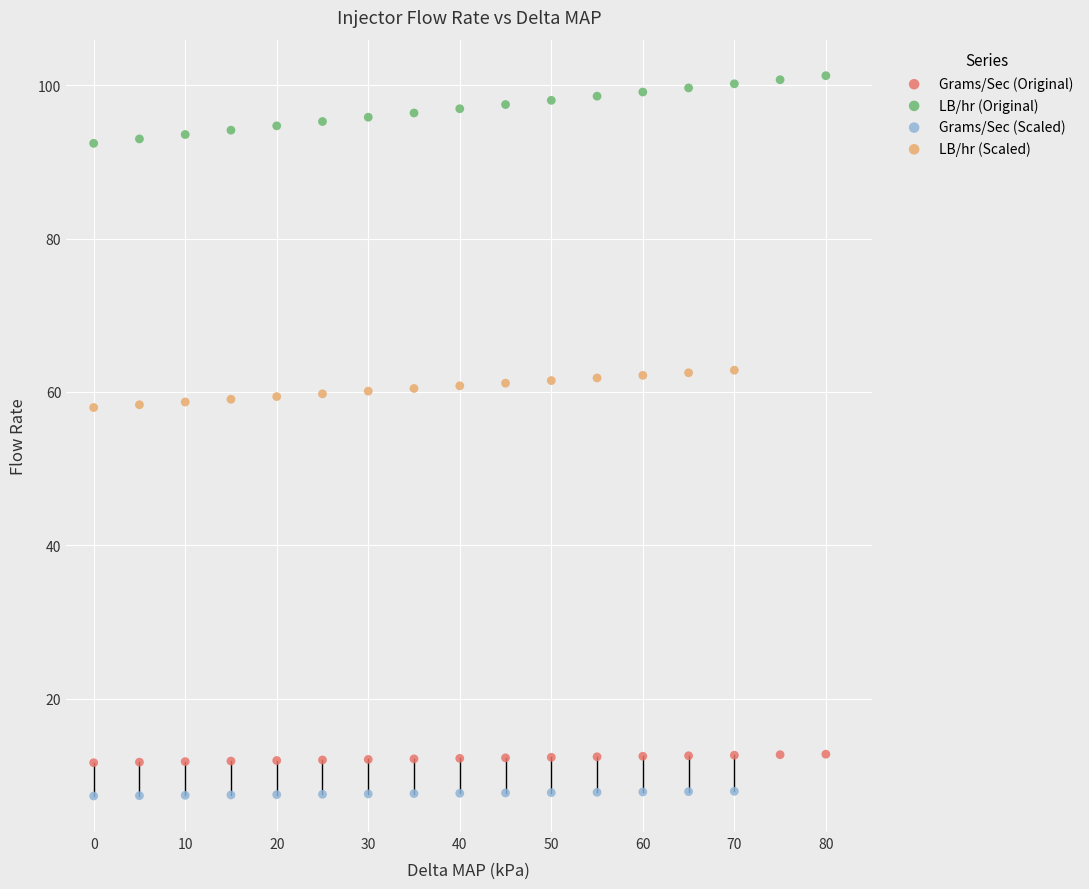

What are all the series names shown in the legend?

Grams/Sec (Original), LB/hr (Original), Grams/Sec (Scaled), LB/hr (Scaled)